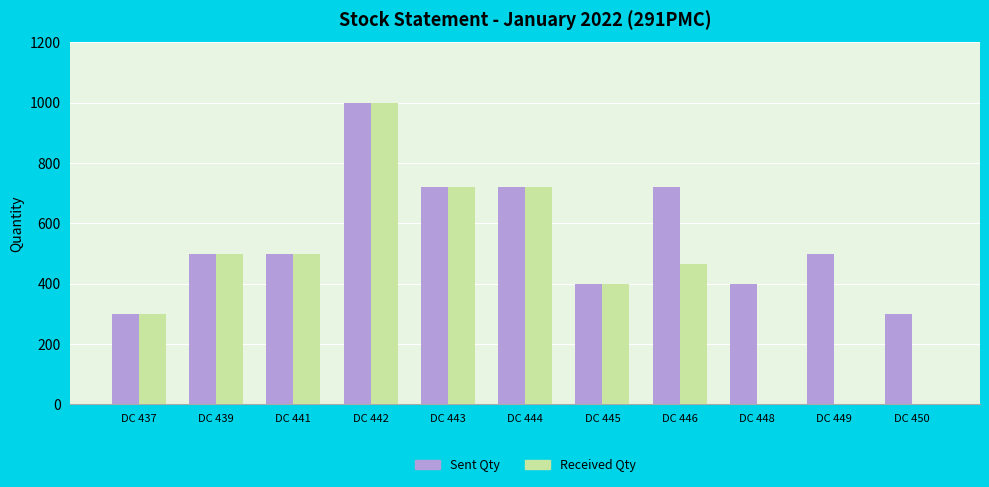

True or false: Received Qty has a value of 0 at DC 448.

True